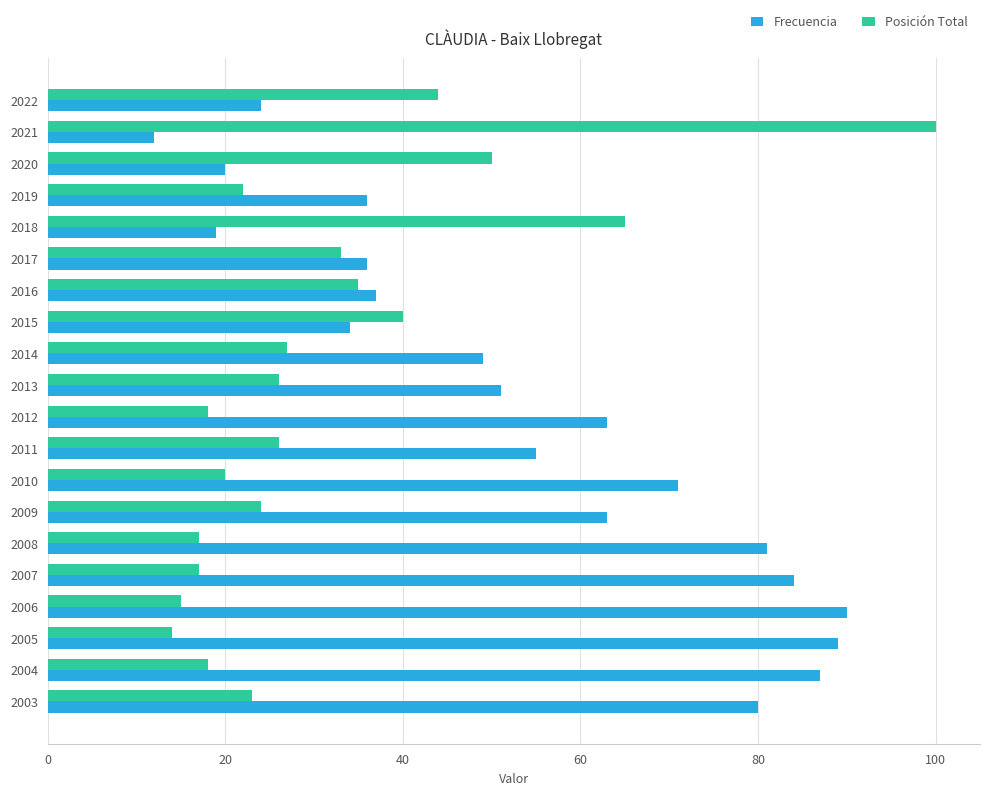

How many data points in Frecuencia are less than 55?

10